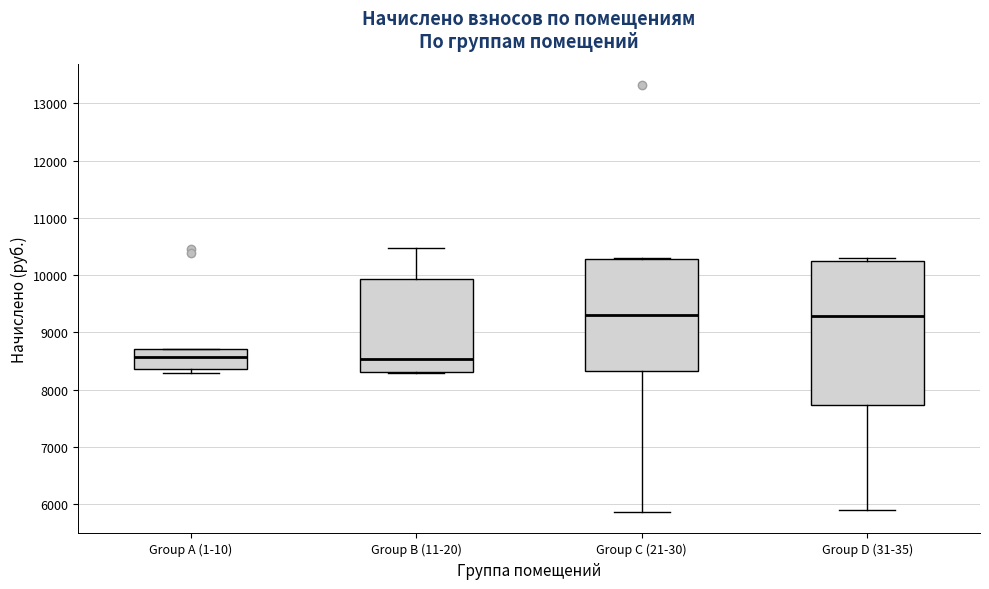

Reading left to right, read every box against the y-axis: the position of its median line, the range the box covers, and the ends of its whiskers. The values are not printed on the chart, so give them approximately, as read against the axis.

Group A (1-10): median 8600, box 8400 to 8700, whiskers 8300 to 8700
Group B (11-20): median 8500, box 8300 to 9900, whiskers 8300 to 10500
Group C (21-30): median 9300, box 8300 to 10300, whiskers 5900 to 10300
Group D (31-35): median 9300, box 7700 to 10300, whiskers 5900 to 10300 (just above the box's upper edge)